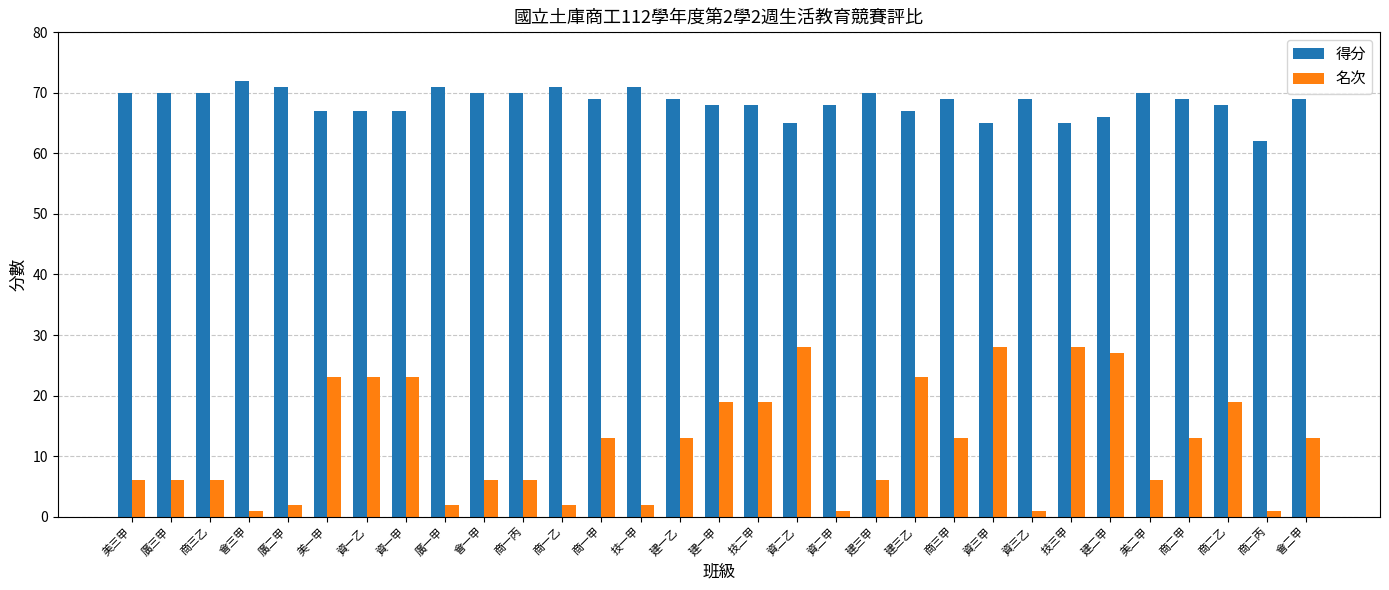

What is the difference between the second highest and minimum values in the 名次 series?

27